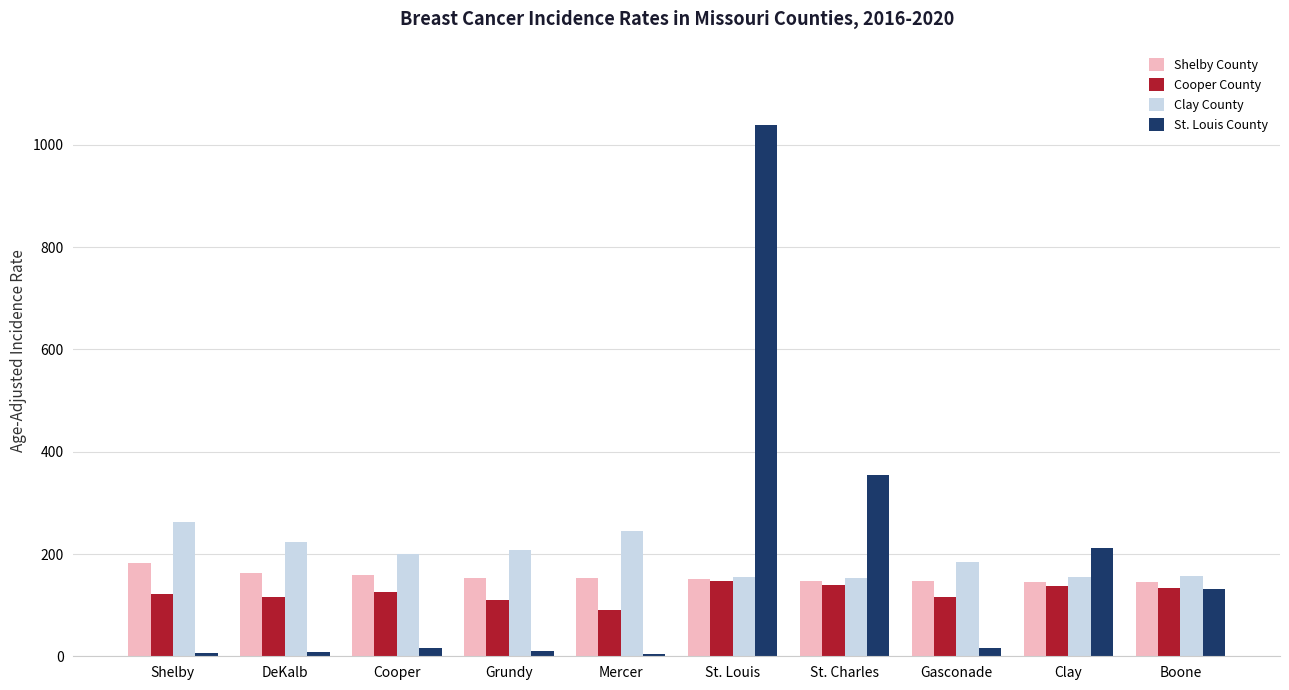

What is the sum of all Clay County values?

1946.7